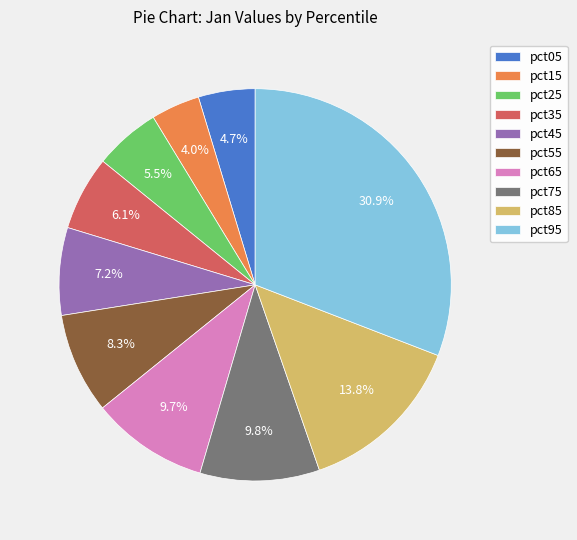

To the nearest percent, what portion does pct65 represent?

10%